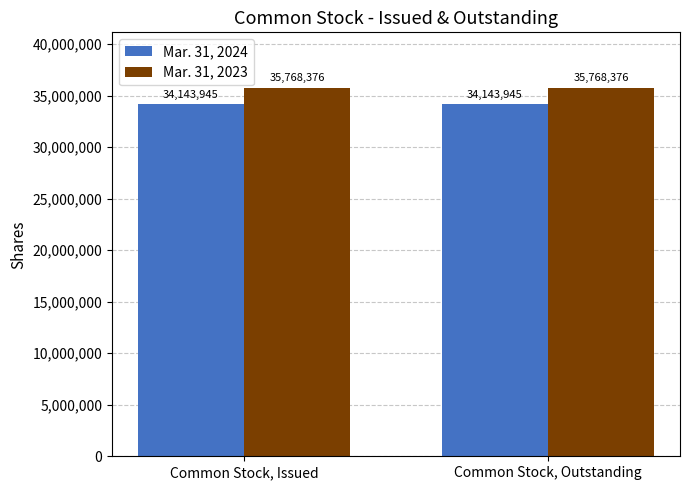

What is the minimum value shown in the chart?

34143945